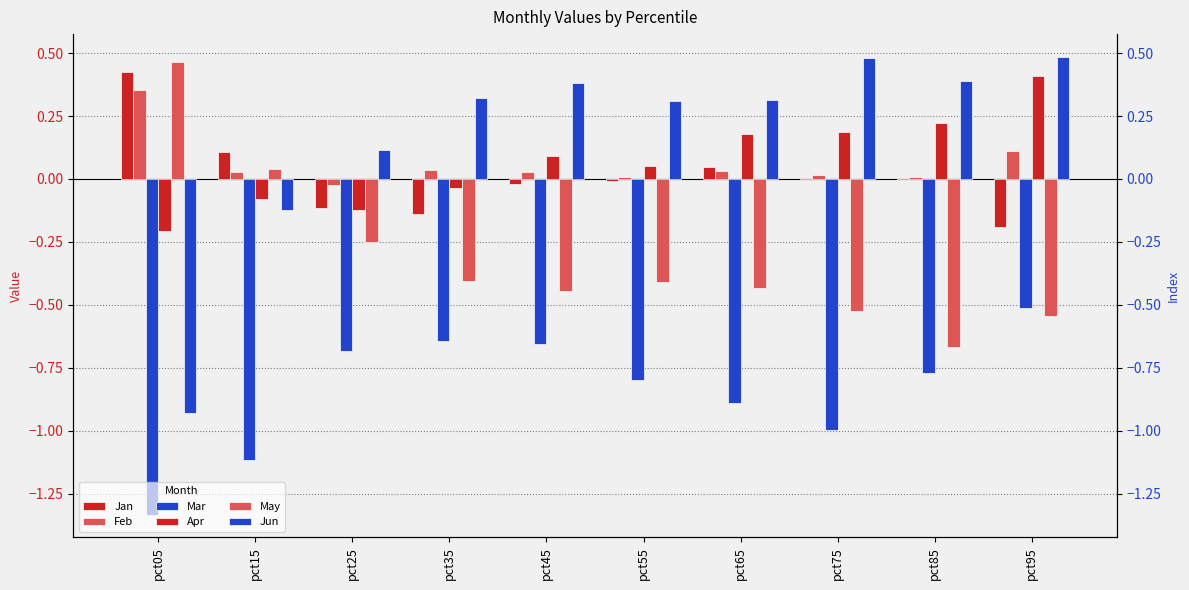

True or false: May has a value of -0.7 at pct55.

False